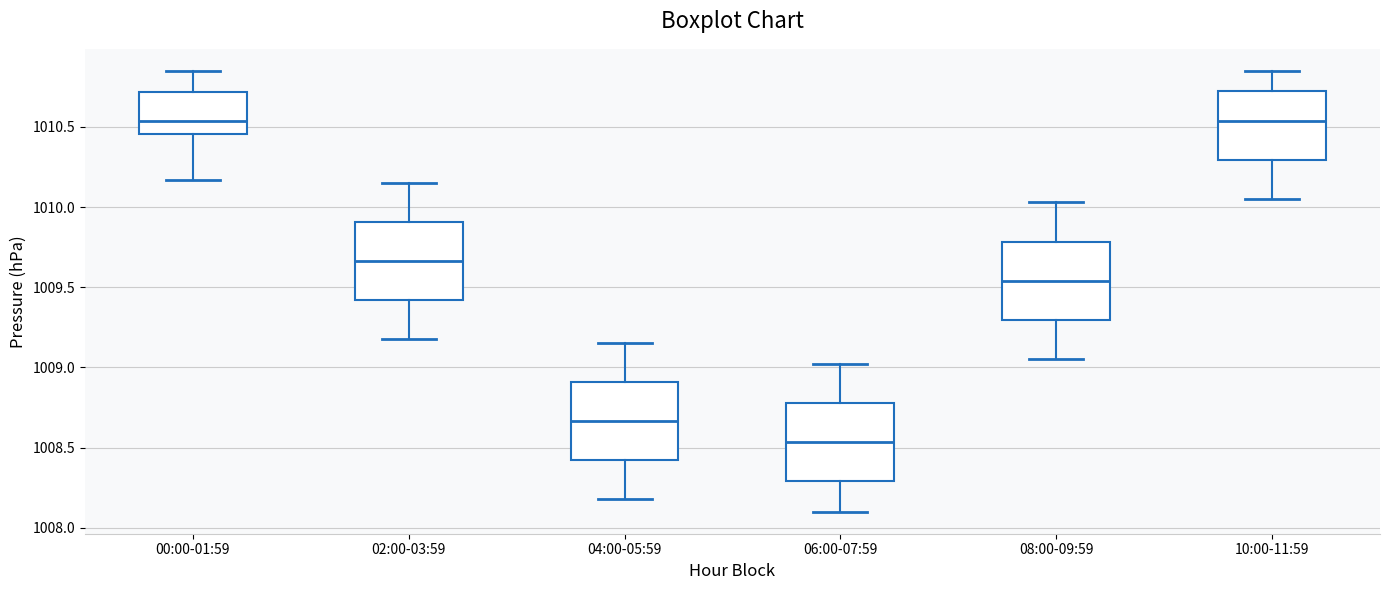

Reading left to right, transcribe this box plot: for each box, give where its median line is, the range the box spans, and where its two whiskers end, as read against the y-axis. The values are not printed on the chart, so give them approximately, as read against the axis.

00:00-01:59: median 1010.55, box 1010.45 to 1010.70, whiskers 1010.15 to 1010.85
02:00-03:59: median 1009.65, box 1009.40 to 1009.90, whiskers 1009.20 to 1010.15
04:00-05:59: median 1008.65, box 1008.40 to 1008.90, whiskers 1008.20 to 1009.15
06:00-07:59: median 1008.55, box 1008.30 to 1008.80, whiskers 1008.10 to 1009.00
08:00-09:59: median 1009.55, box 1009.30 to 1009.80, whiskers 1009.05 to 1010.05
10:00-11:59: median 1010.55, box 1010.30 to 1010.70, whiskers 1010.05 to 1010.85